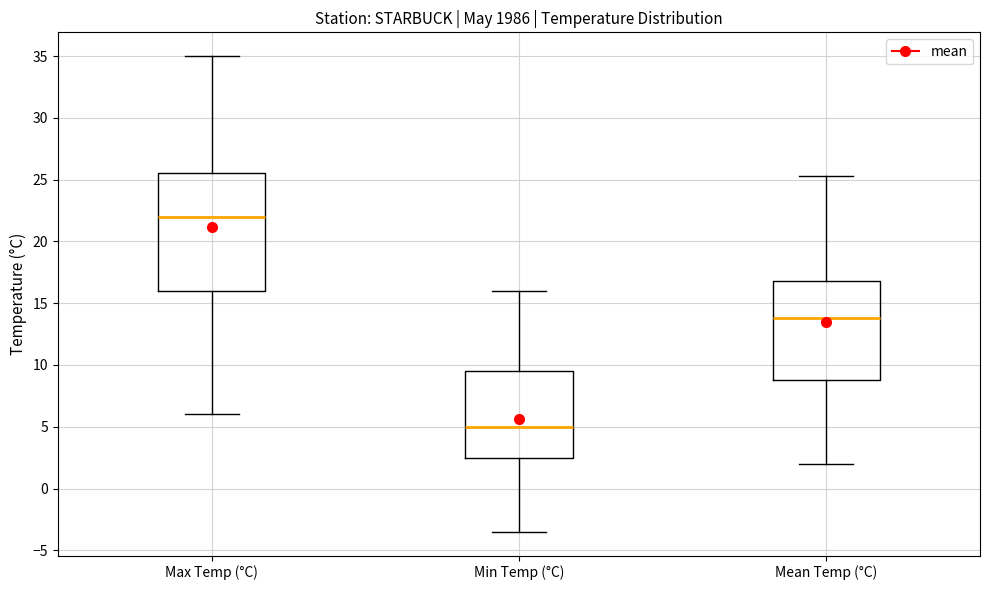

Where does the median line of the box for Max Temp (°C) sit on the y-axis? The values are not printed on the chart, so give them approximately, as read against the axis.

22.0